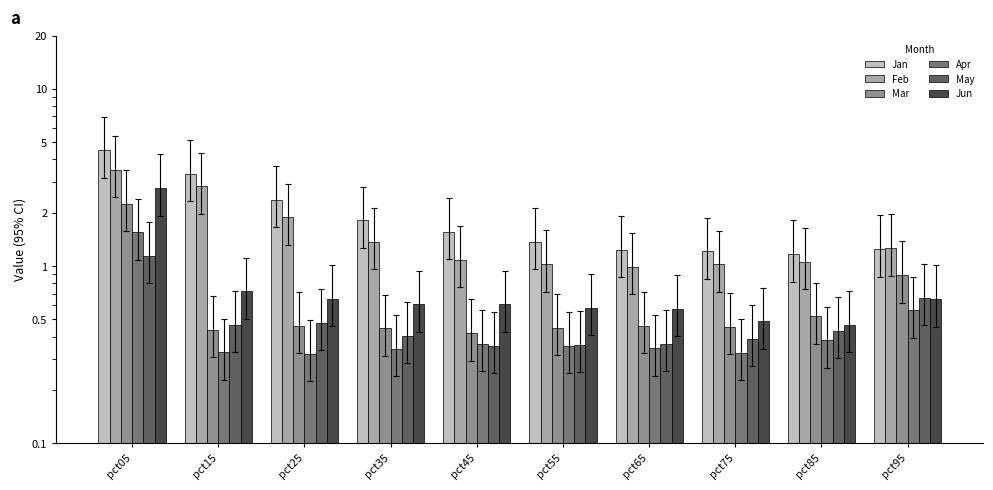

The value of Mar at pct95 is 0.9. True or false?

True